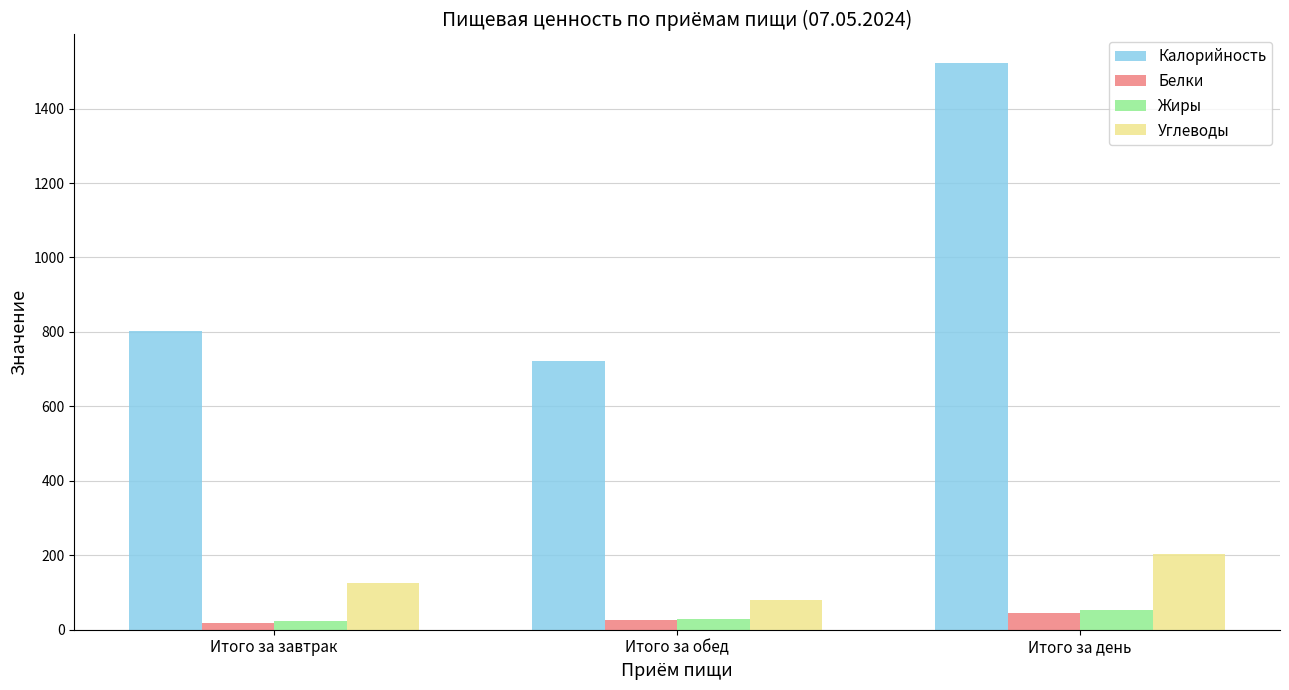

How many values in the Жиры series are below 28?

1